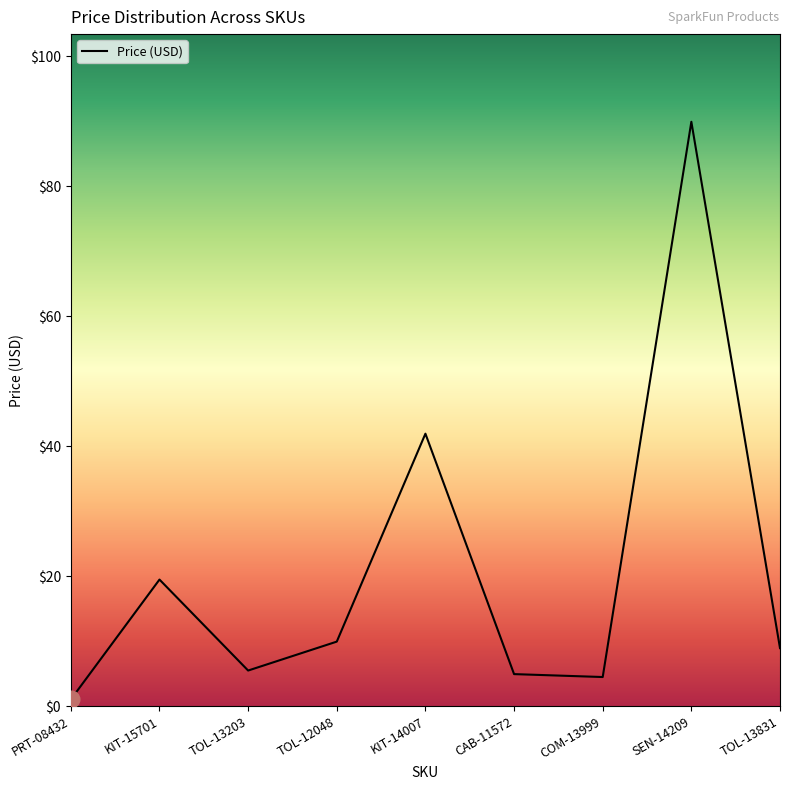

Between TOL-12048 and SEN-14209, which is larger?

SEN-14209